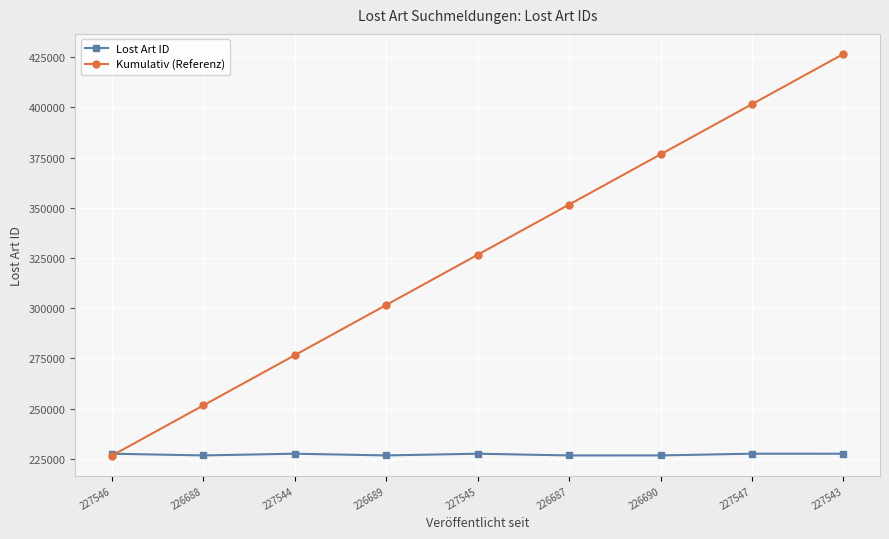

What is the sum of the Lost Art ID values at 227544 and 226689?

454233